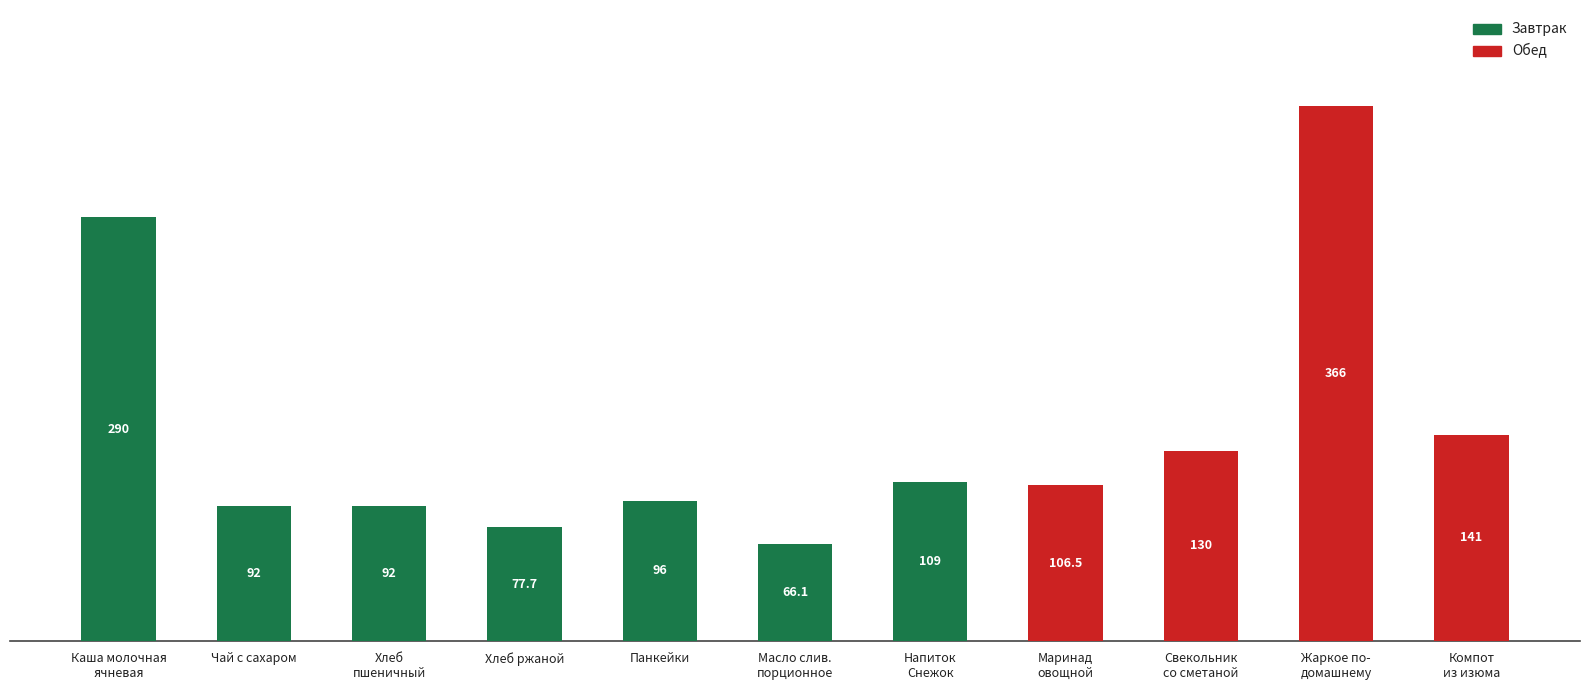

How many categories are shown in the chart?

11